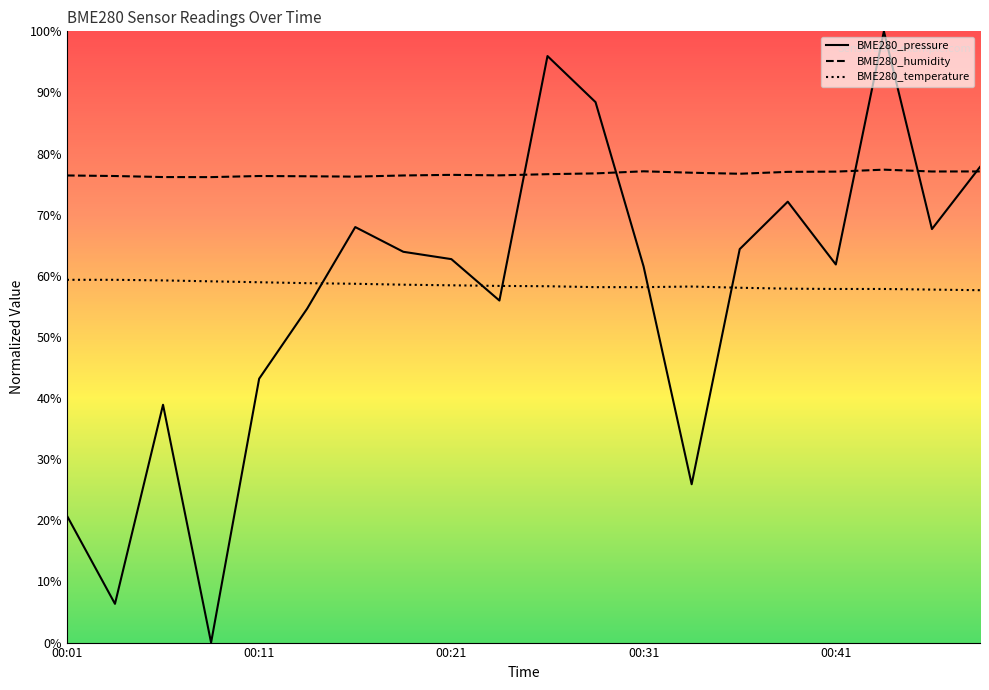

Where is BME280_temperature nearest to the value 58?

00:36